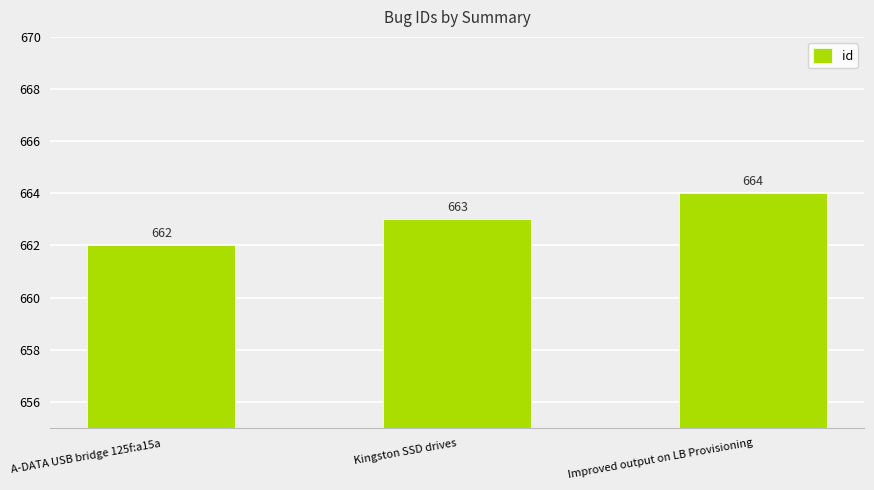

Count the values in the range 662 to 664.

3